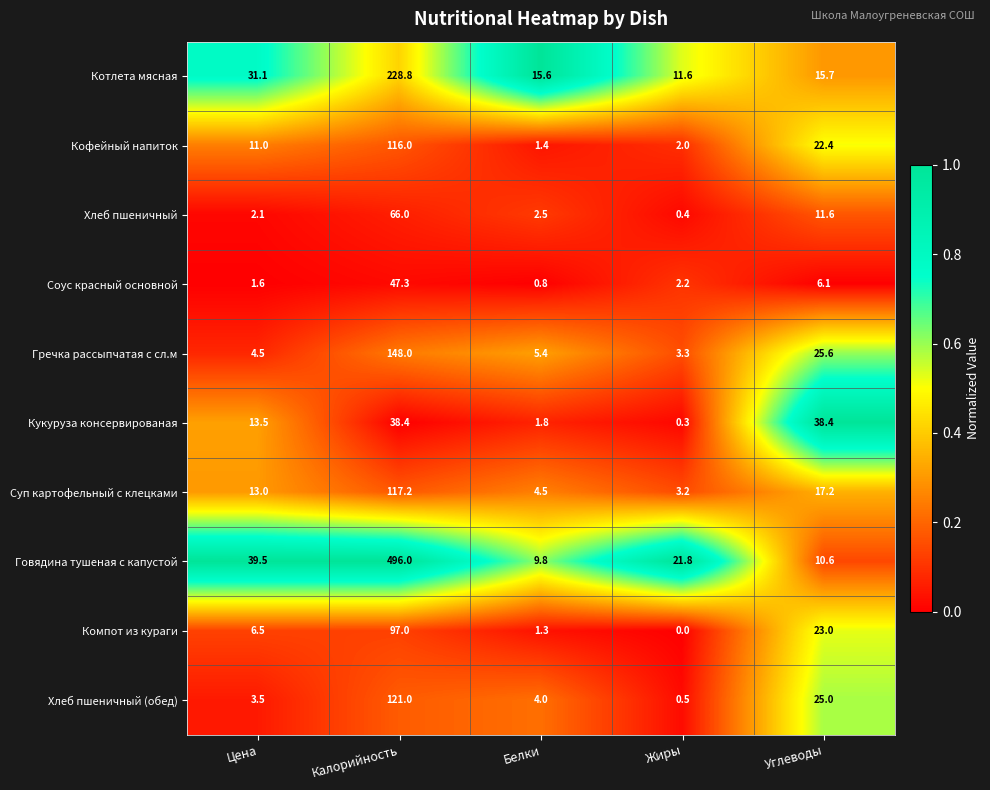

The Котлета мясная series shows 15.7 at Углеводы. True or false?

True